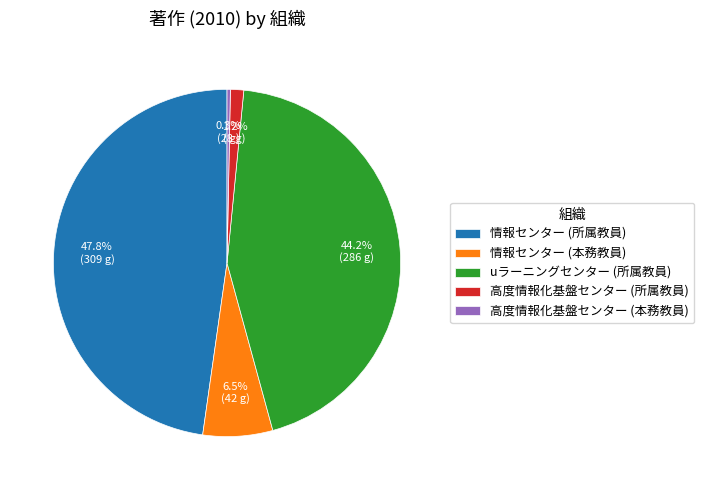

Is there any slice that represents more than half of the pie?

No